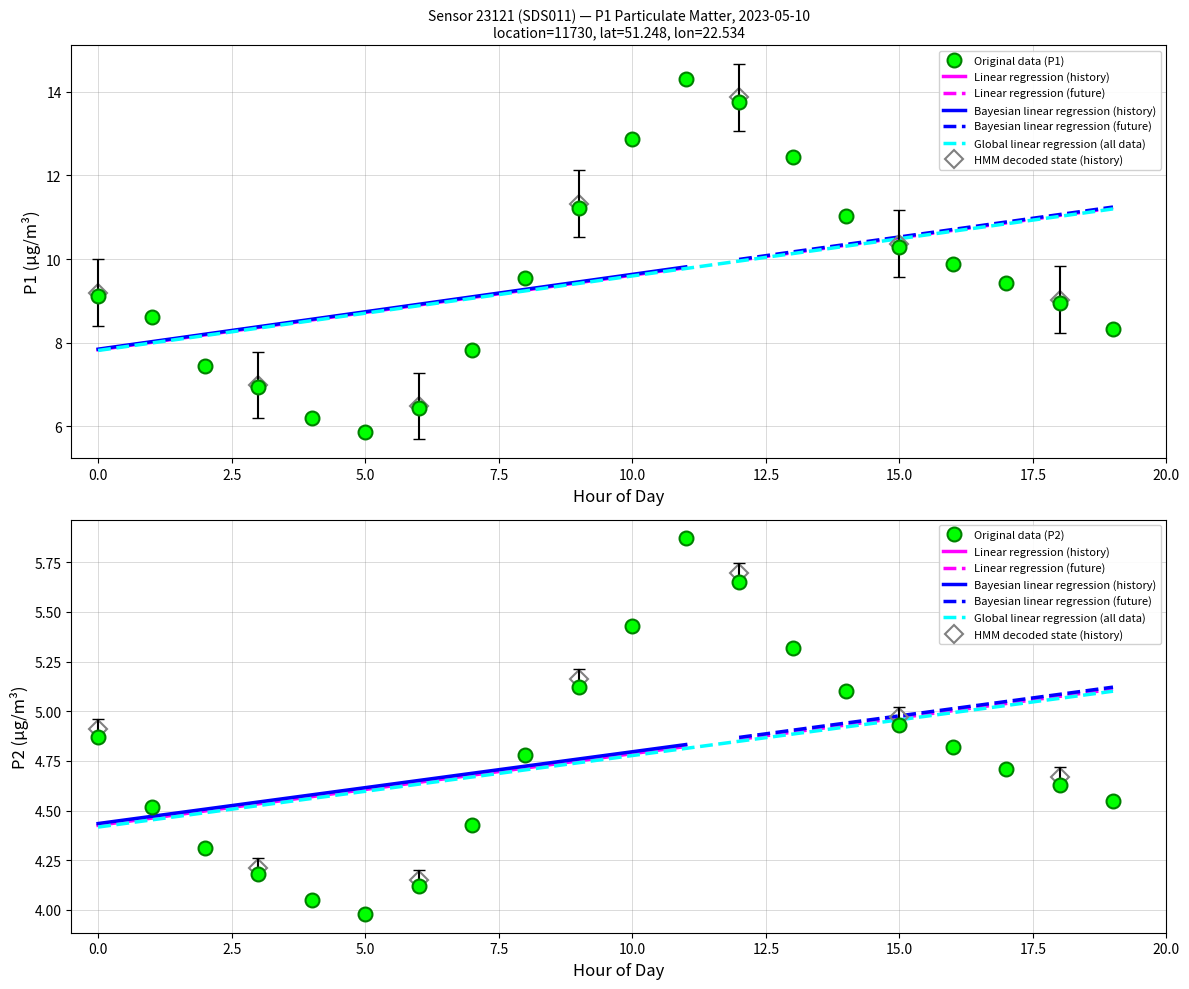

The P2 series shows 2.6 at 5.0. True or false?

False